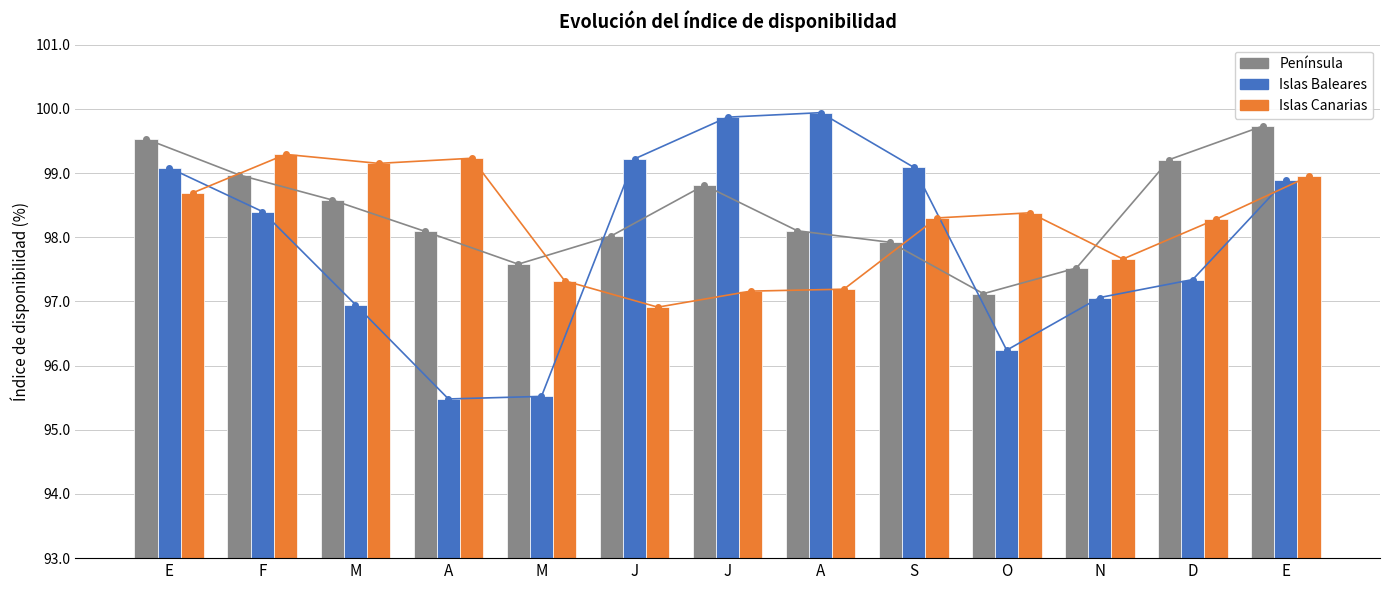

Which category has the lowest value in the Islas Baleares series?

A